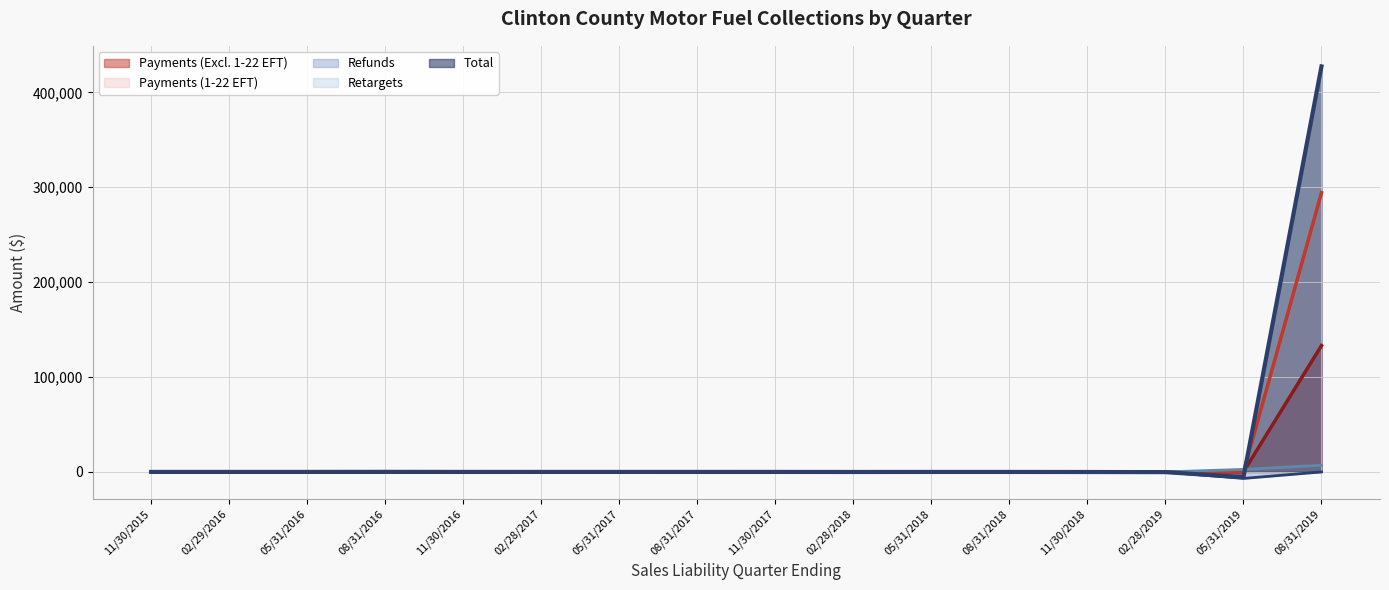

How many values in Payments (Excl. 1-22 EFT) are above zero?

4